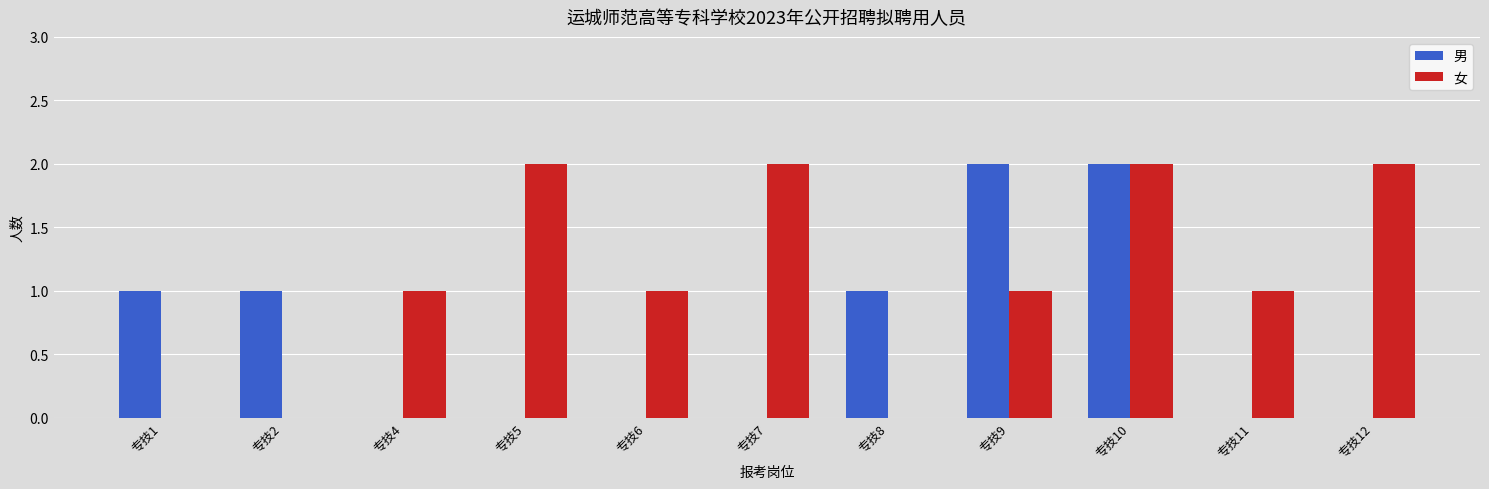

At which category is the sum across all series the highest?

专技10